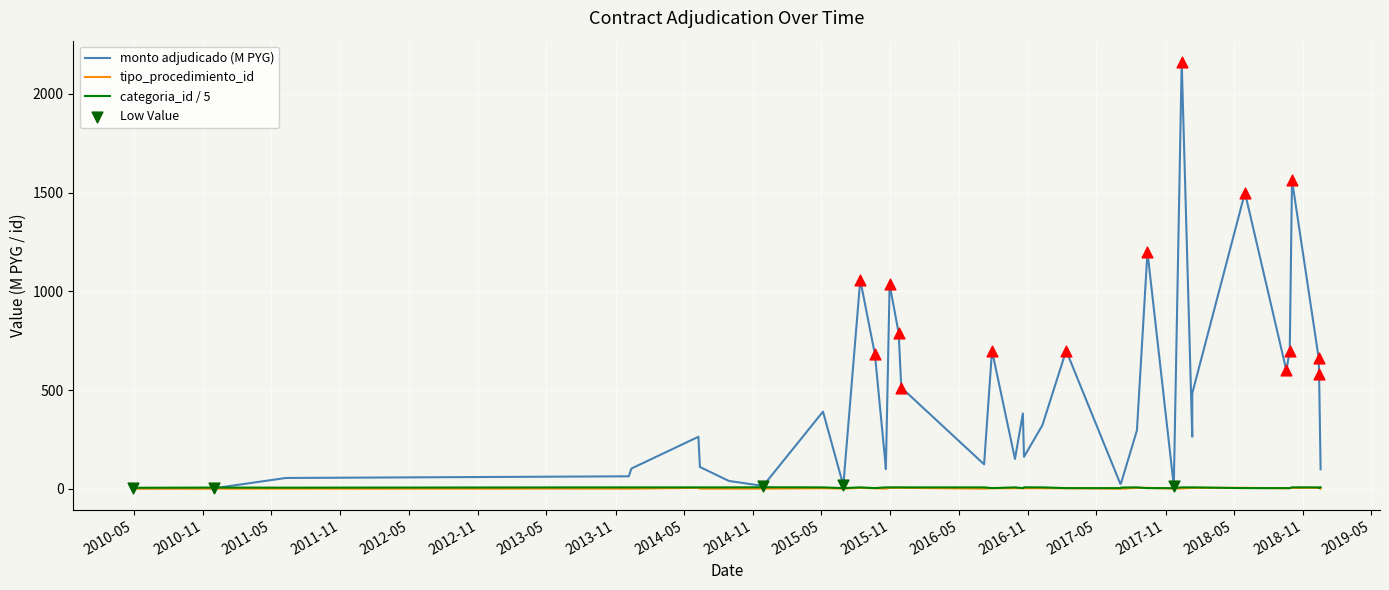

Which series has the largest total across all categories?

monto adjudicado (M PYG)